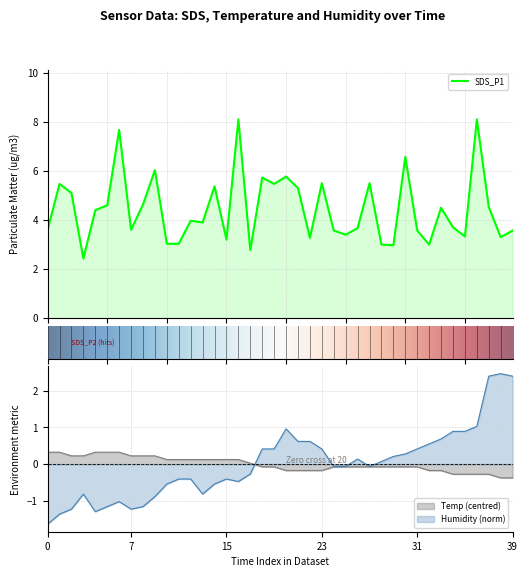

What is the average value of the SDS_P1 series?

4.5